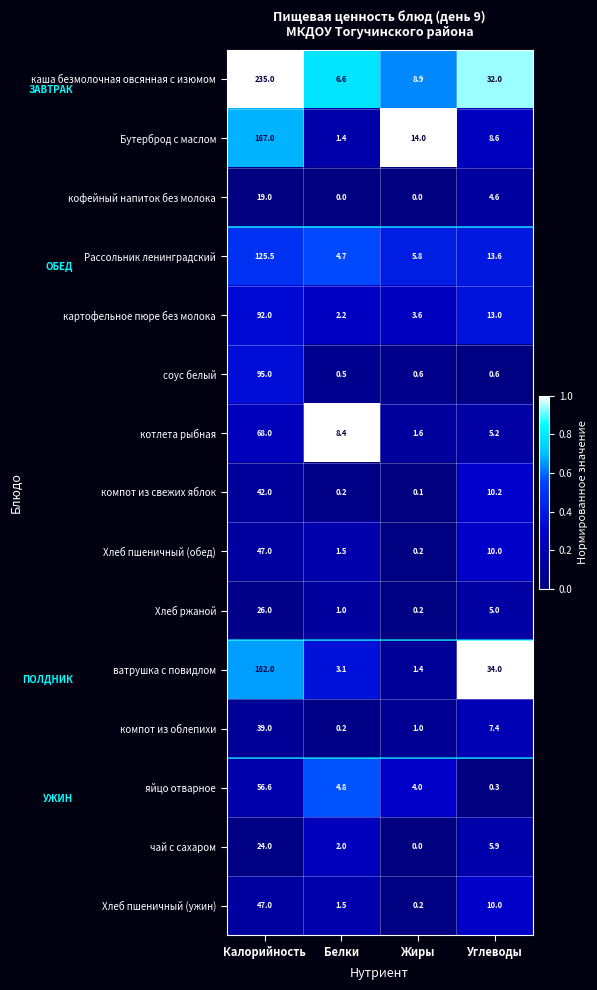

Between Белки and Углеводы, which series saw the biggest shift?

ватрушка с повидлом